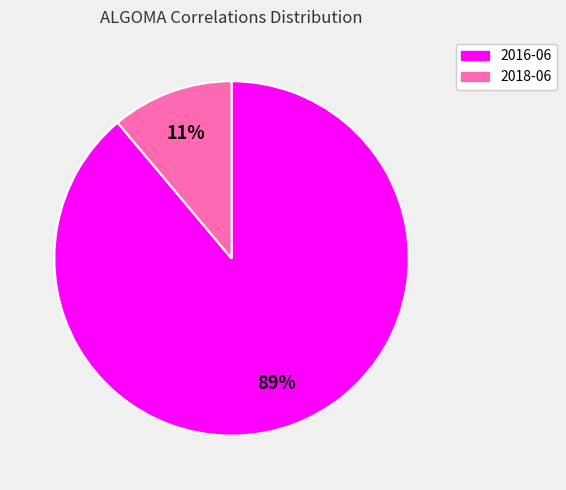

Is it true that 2016-06 is 79% of the pie?

False